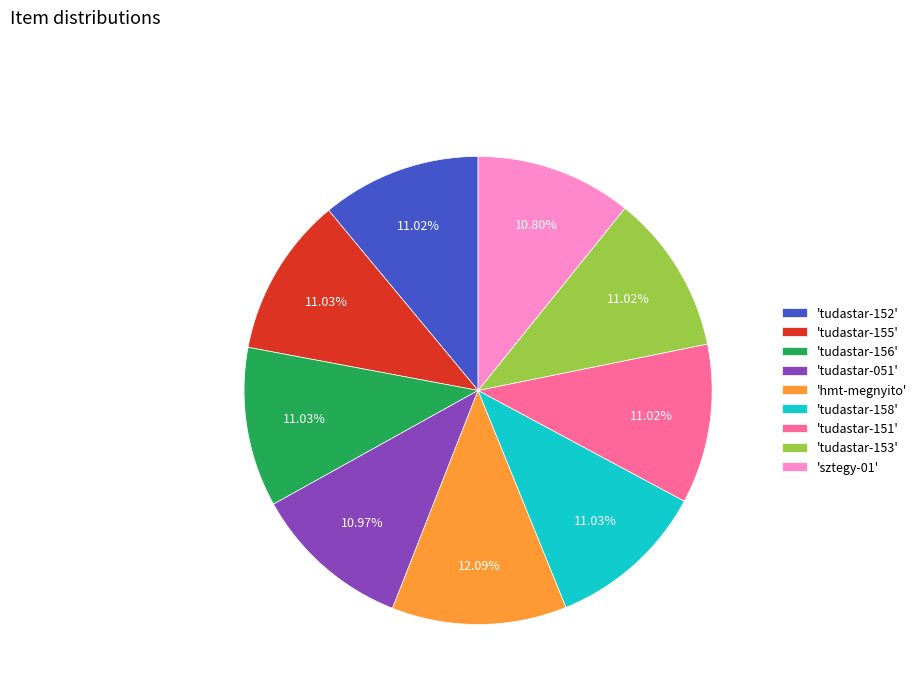

Does 'tudastar-051' represent more than half of the total?

No